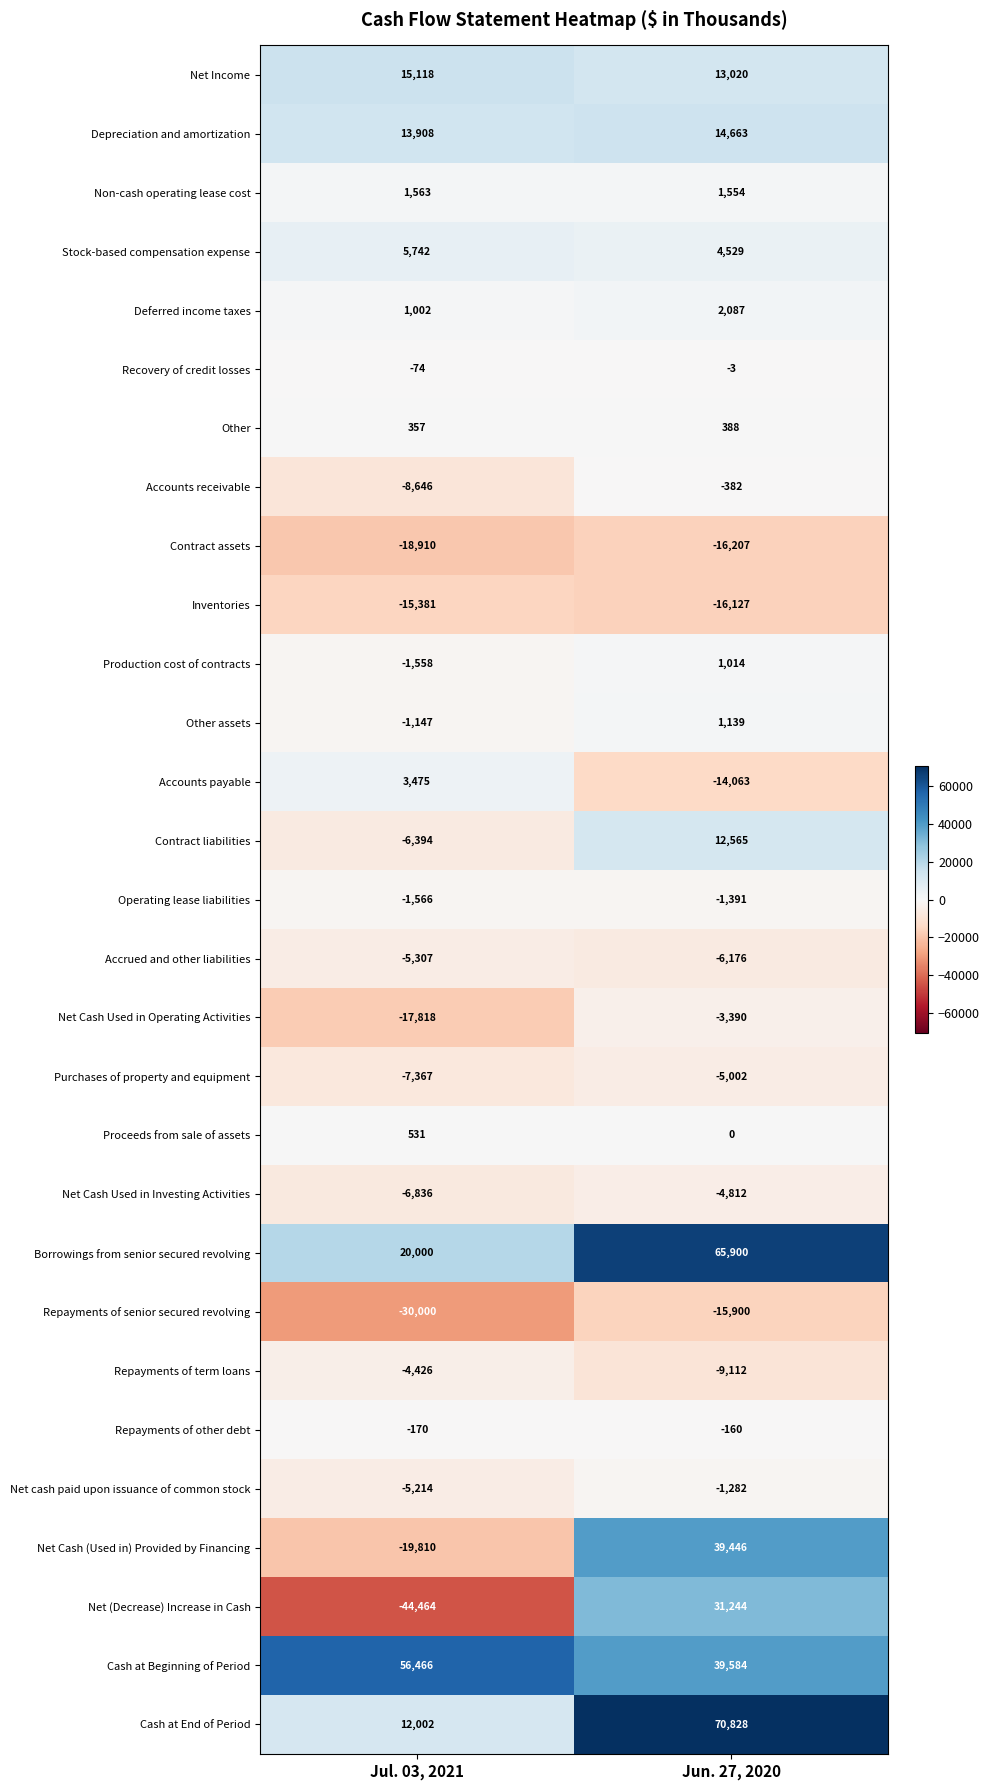

Which series has the largest range (max minus min)?

Net (Decrease) Increase in Cash